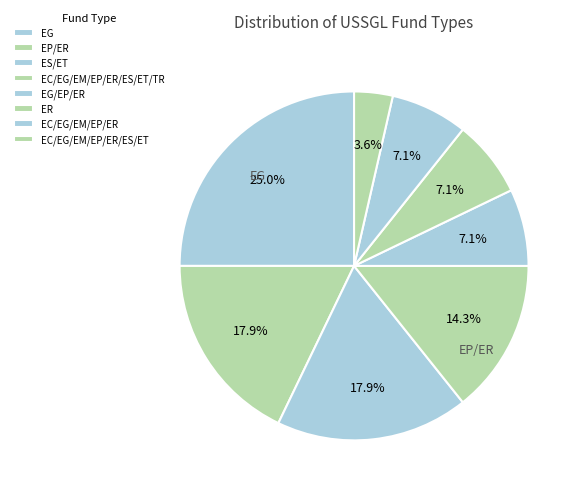

Count the number of slices in the pie.

8